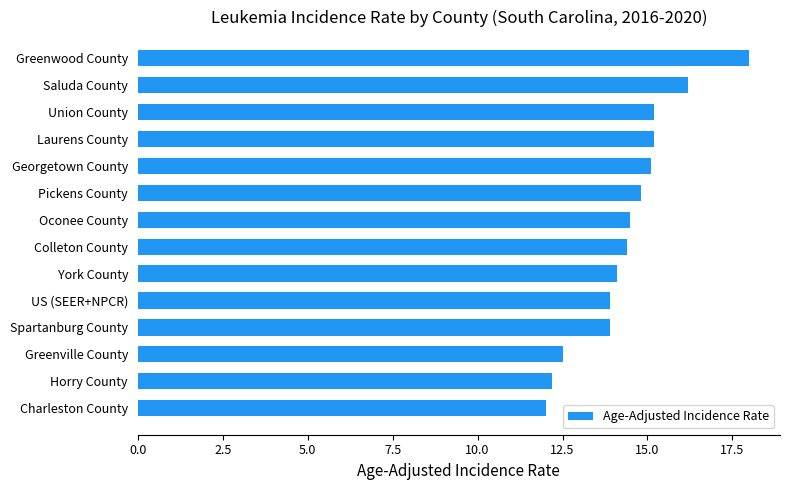

Between Union County and Greenwood County, which is larger?

Greenwood County